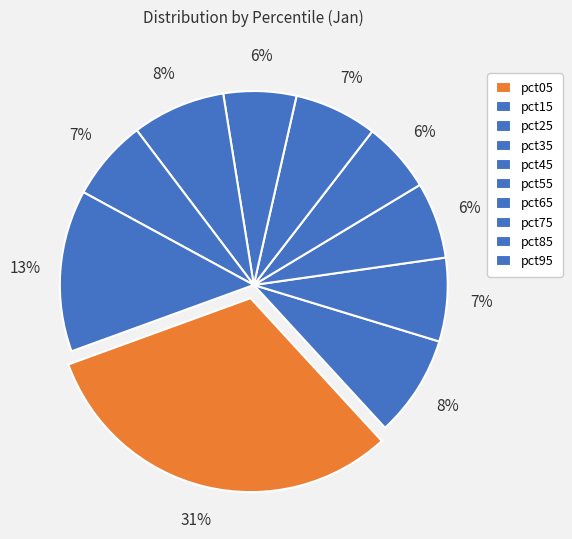

Do pct15 and pct55 together represent more than half of the pie?

No